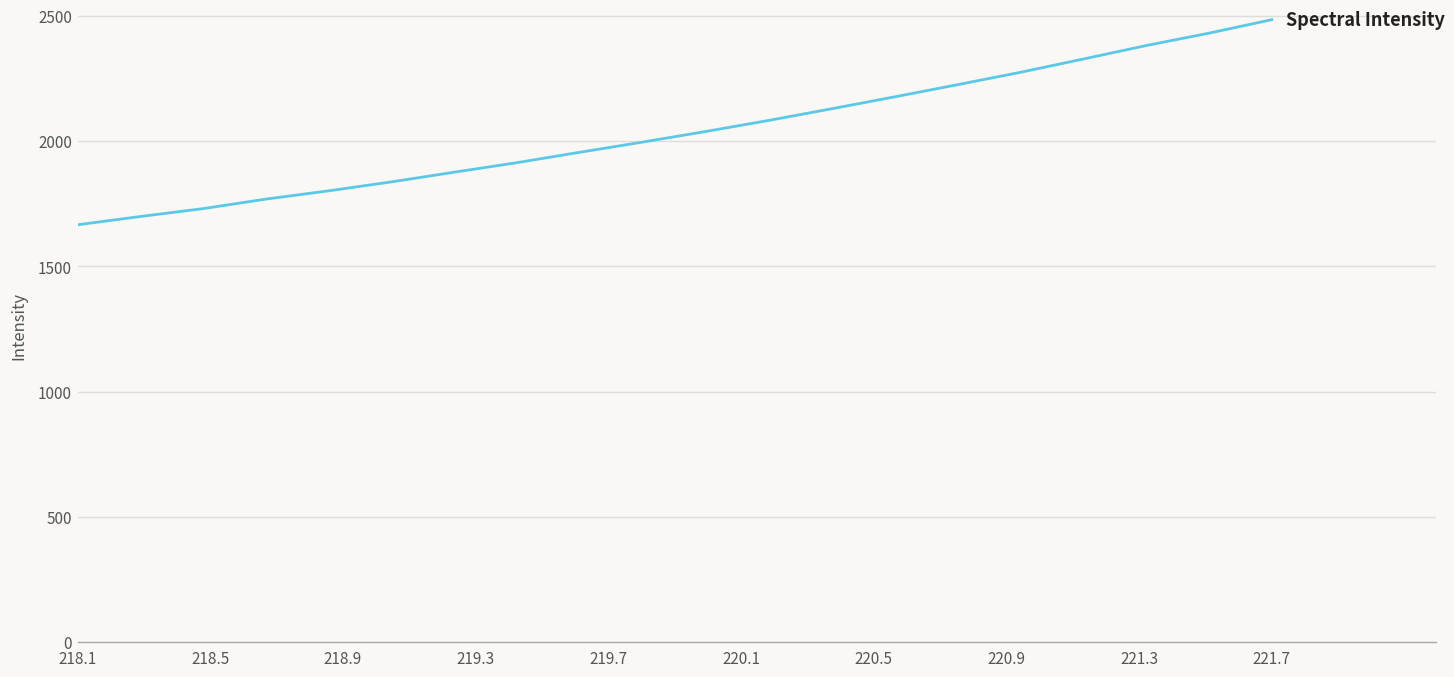

What is the difference between the maximum and minimum values?

820.0